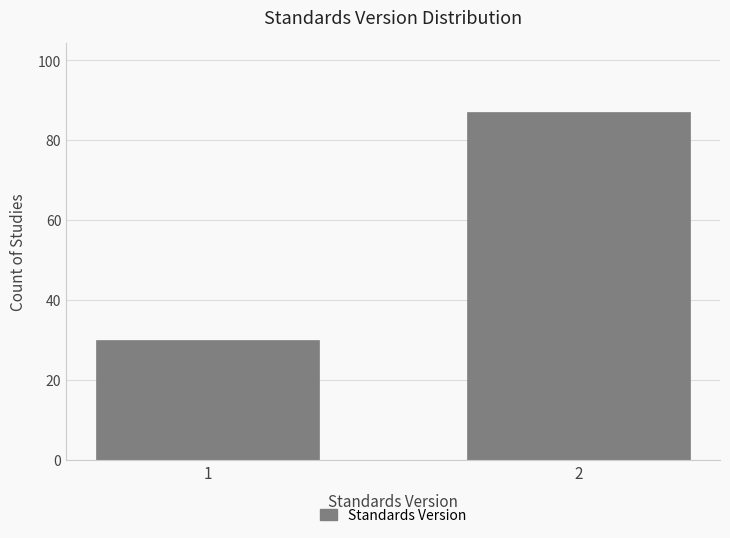

Reading left to right, list all the values displayed in this chart.

1=30	2=87